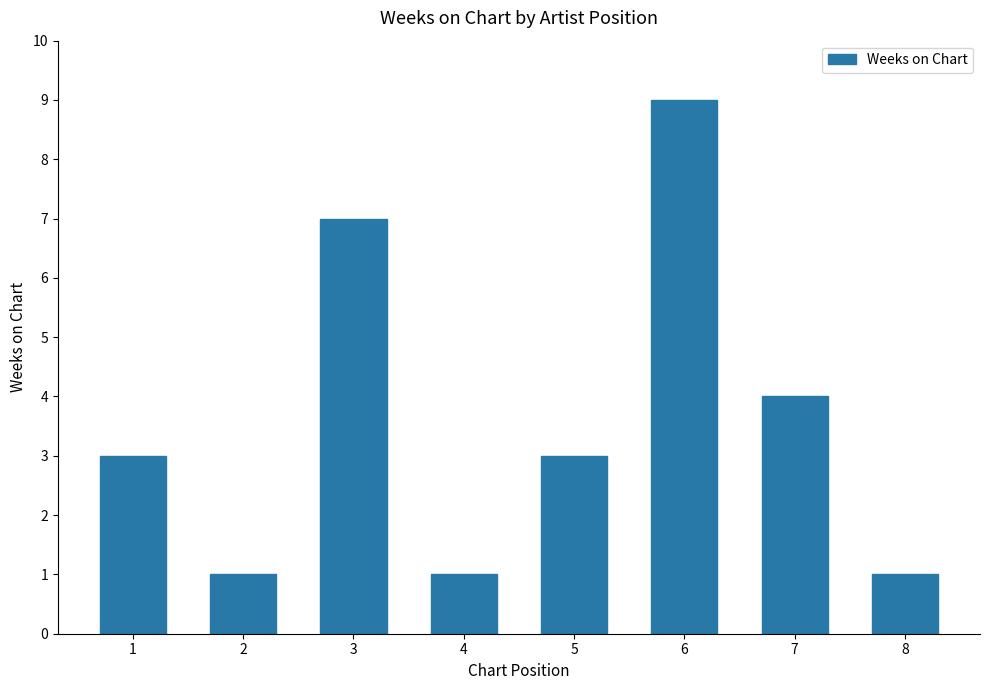

True or false: the data shows 2 at 6.

False